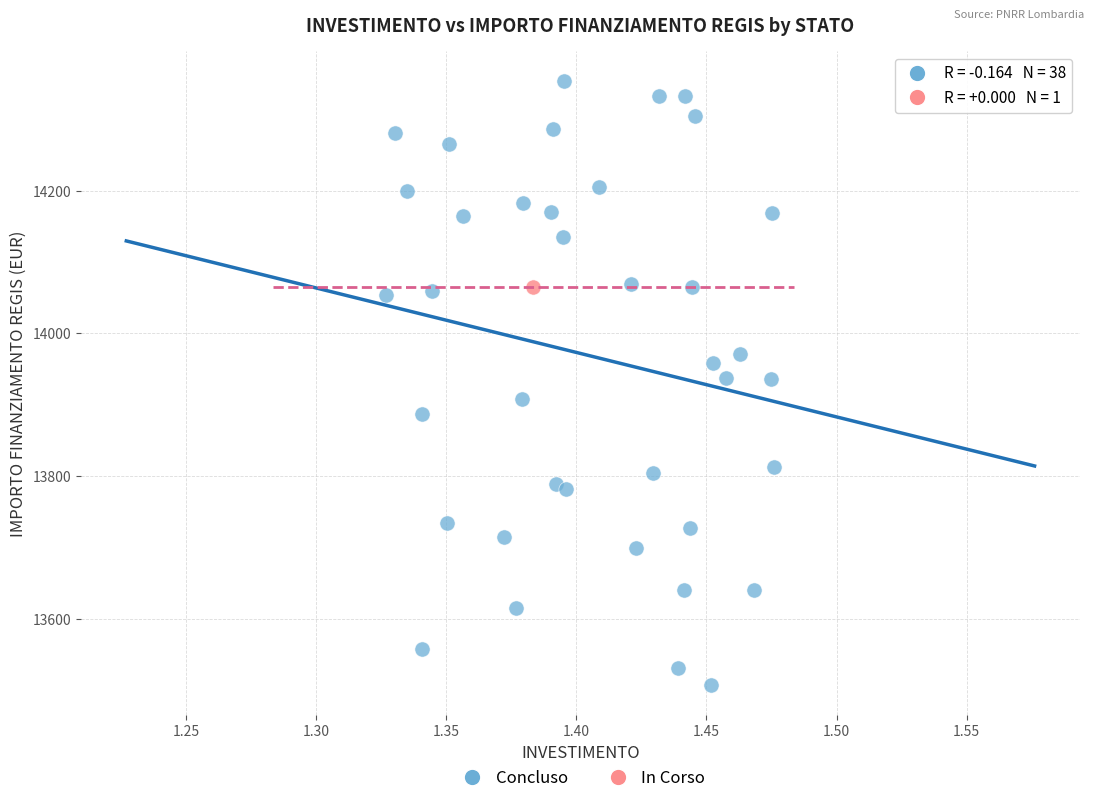

What are all the series names shown in the legend?

Concluso, In Corso